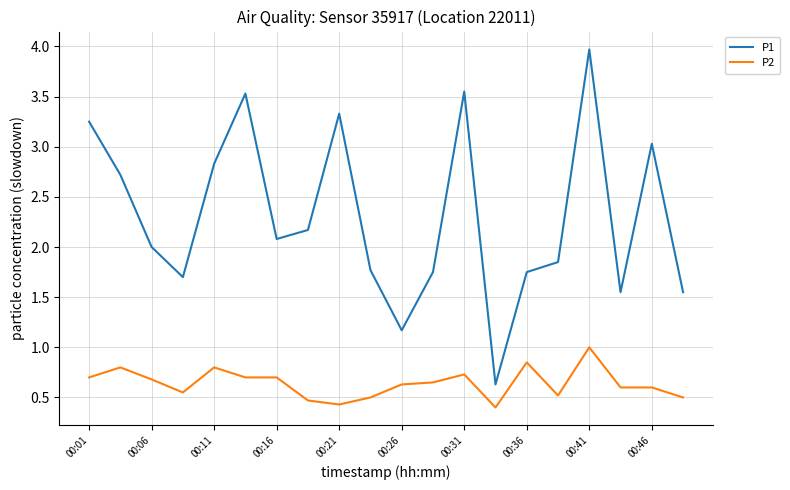

Does the chart have visible grid lines?

Yes